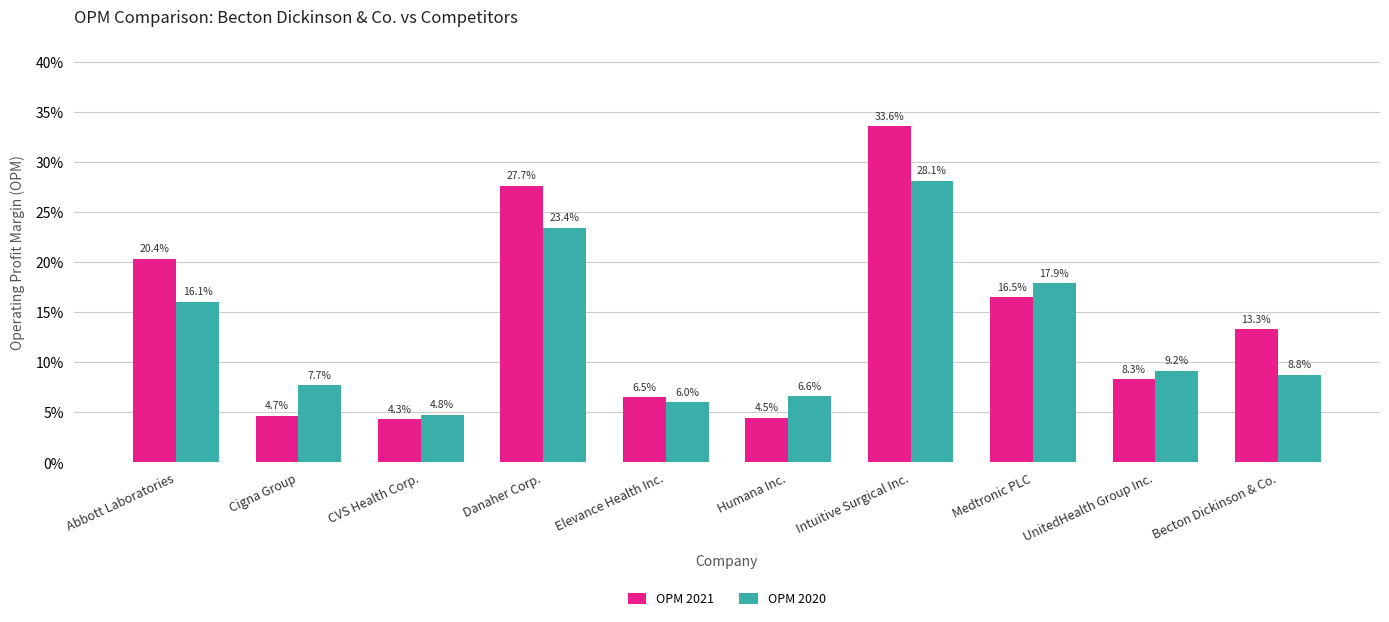

What are all the series names shown in the legend?

OPM 2021, OPM 2020